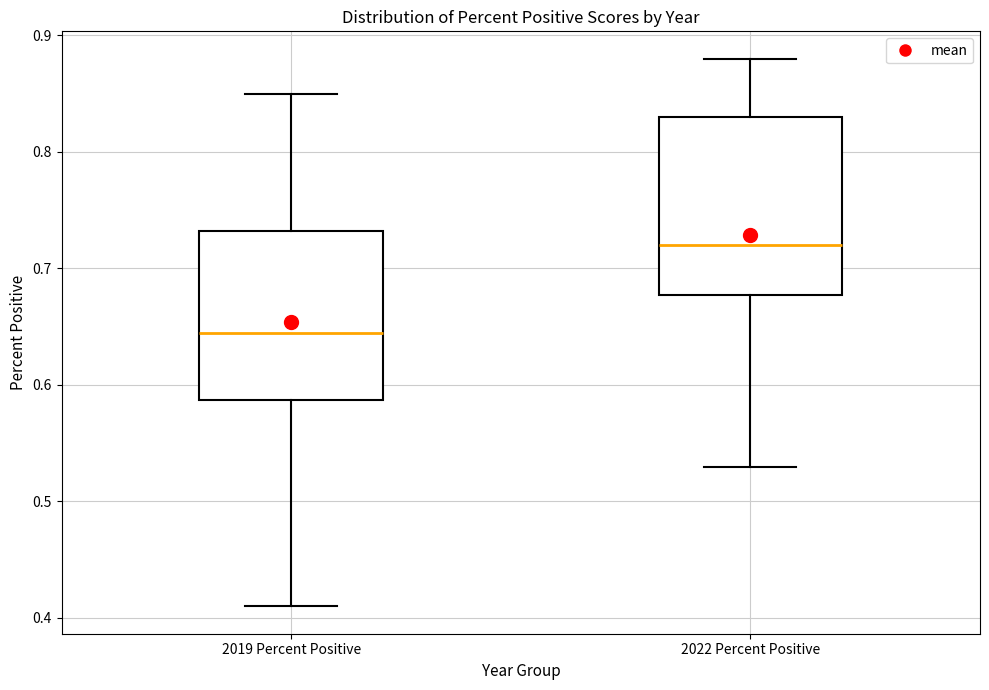

Reading left to right, read every box against the y-axis: the position of its median line, the range the box covers, and the ends of its whiskers. The values are not printed on the chart, so give them approximately, as read against the axis.

2019 Percent Positive: median 0.65, box 0.59 to 0.73, whiskers 0.41 to 0.85
2022 Percent Positive: median 0.72, box 0.68 to 0.83, whiskers 0.53 to 0.88